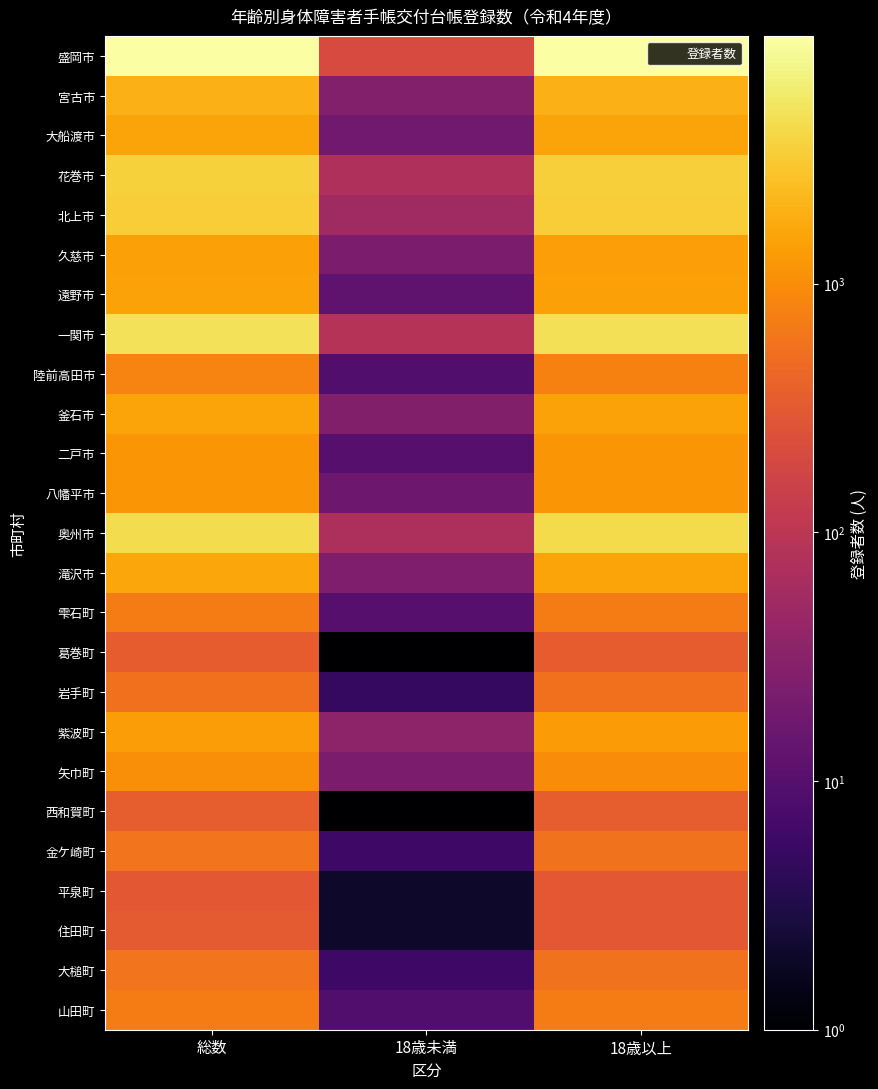

What is the total value across all series at 18歳以上?

44876